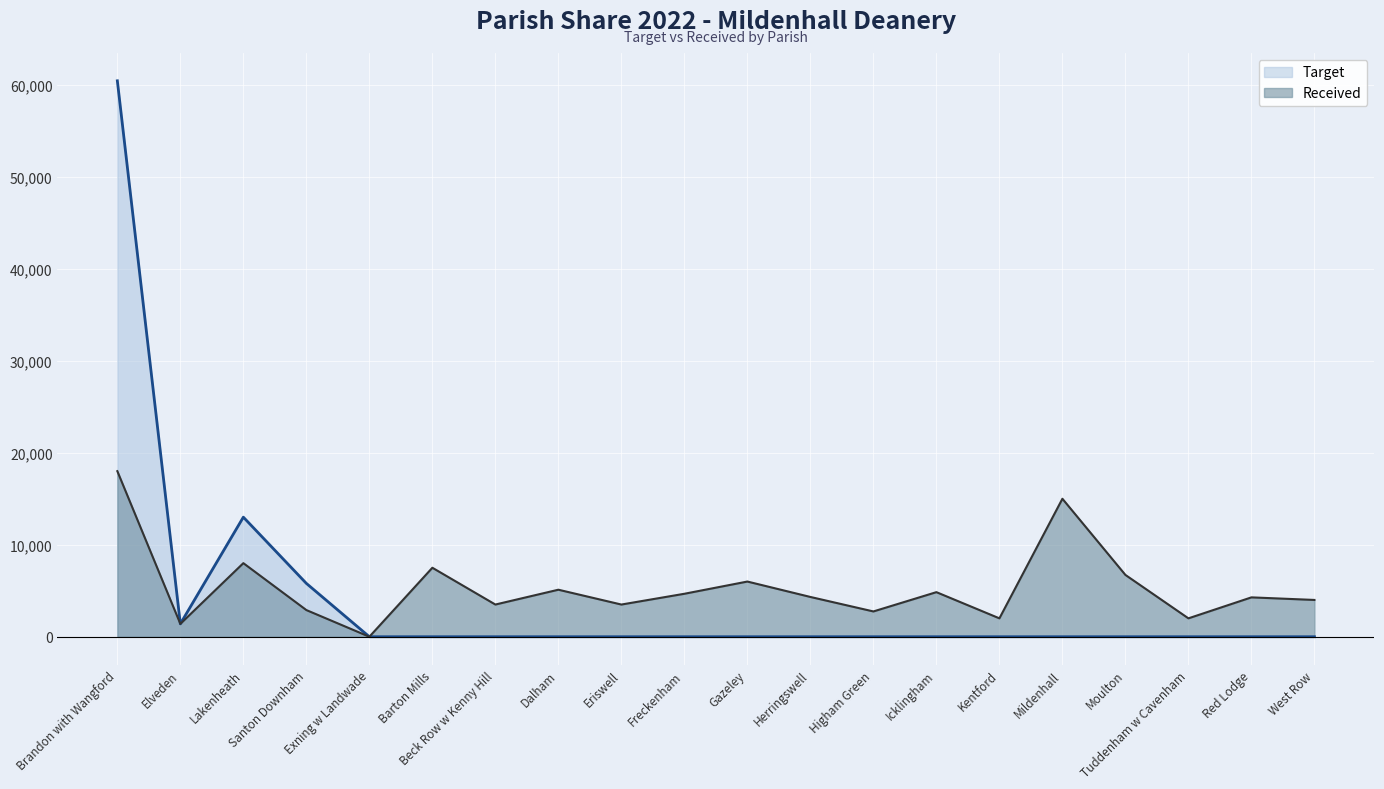

List the series in order of their overall mean, highest first.

Received, Target